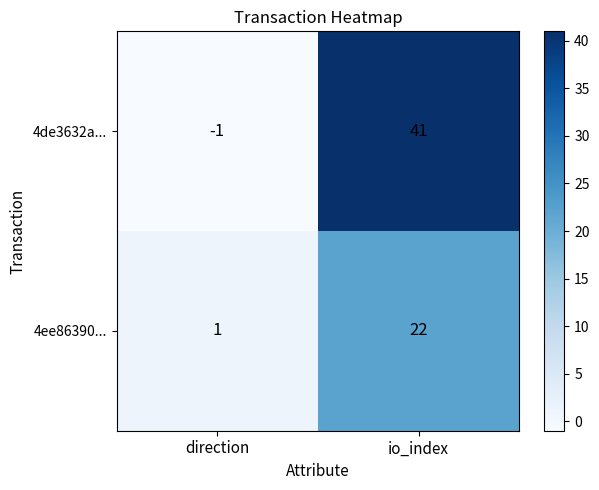

Which label corresponds to the largest value in the chart?

io_index